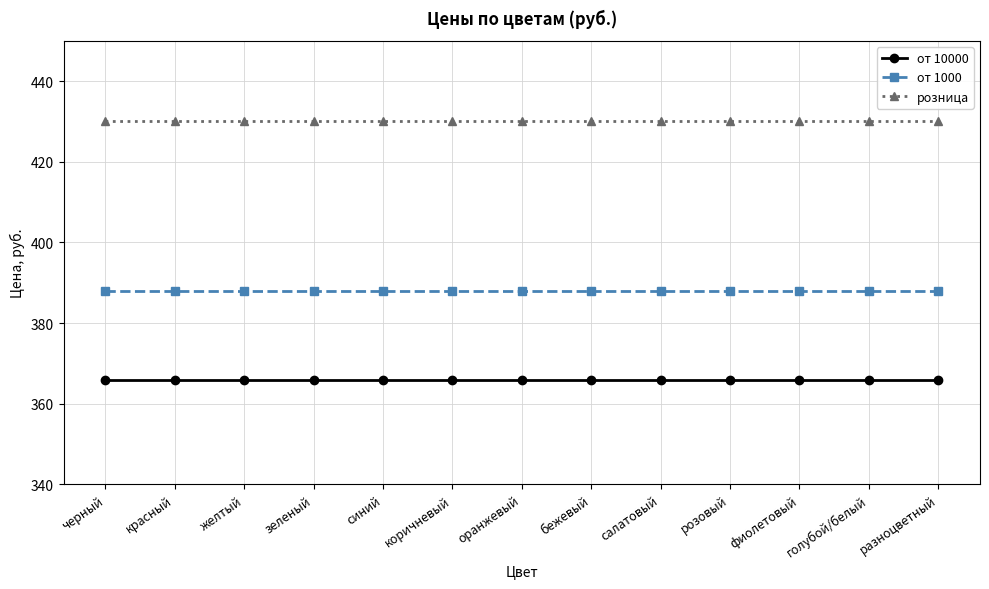

True or false: розница and от 10000 intersect in this chart.

False